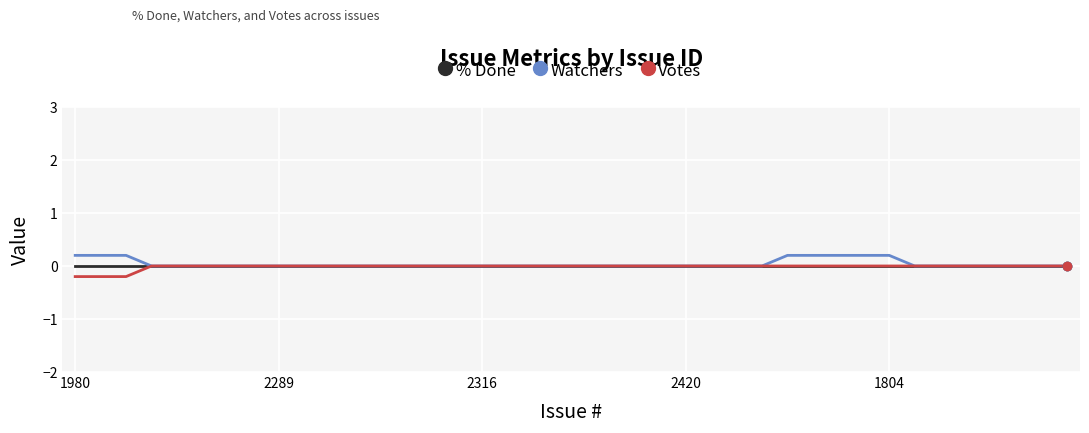

How many Watchers values are between 0 and 1?

40